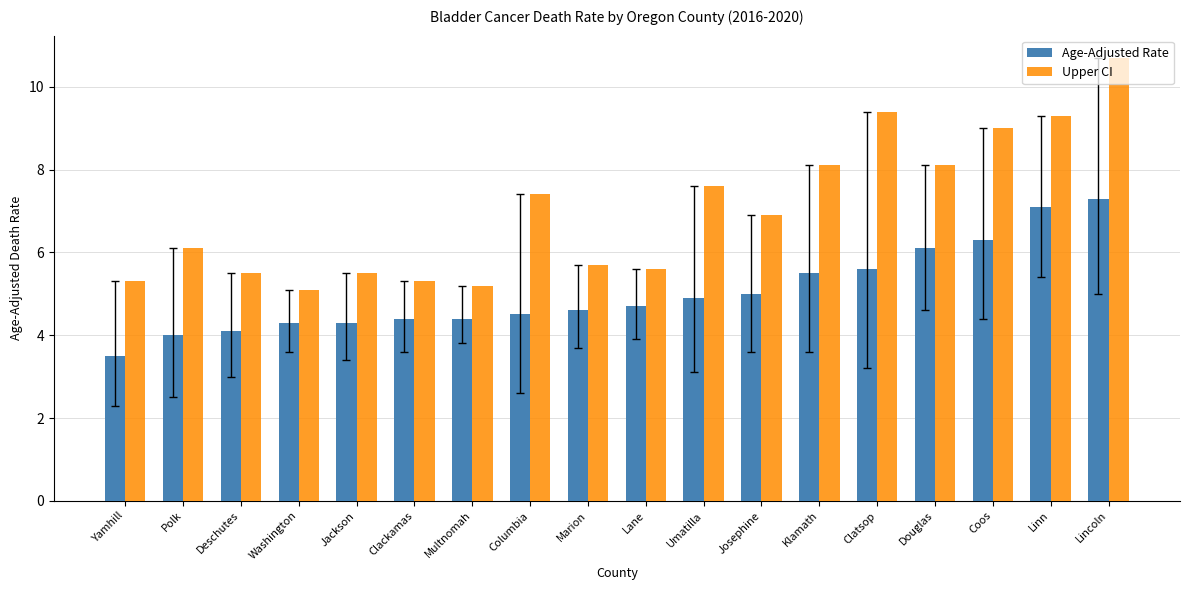

Reading left to right, what are all the values shown in this chart?

Age-Adjusted Rate: Yamhill=3.5	Polk=4.0	Deschutes=4.1	Washington=4.3	Jackson=4.3	Clackamas=4.4	Multnomah=4.4	Columbia=4.5	Marion=4.6	Lane=4.7	Umatilla=4.9	Josephine=5.0	Klamath=5.5	Clatsop=5.6	Douglas=6.1	Coos=6.3	Linn=7.1	Lincoln=7.3
Upper CI: Yamhill=5.3	Polk=6.1	Deschutes=5.5	Washington=5.1	Jackson=5.5	Clackamas=5.3	Multnomah=5.2	Columbia=7.4	Marion=5.7	Lane=5.6	Umatilla=7.6	Josephine=6.9	Klamath=8.1	Clatsop=9.4	Douglas=8.1	Coos=9.0	Linn=9.3	Lincoln=10.7